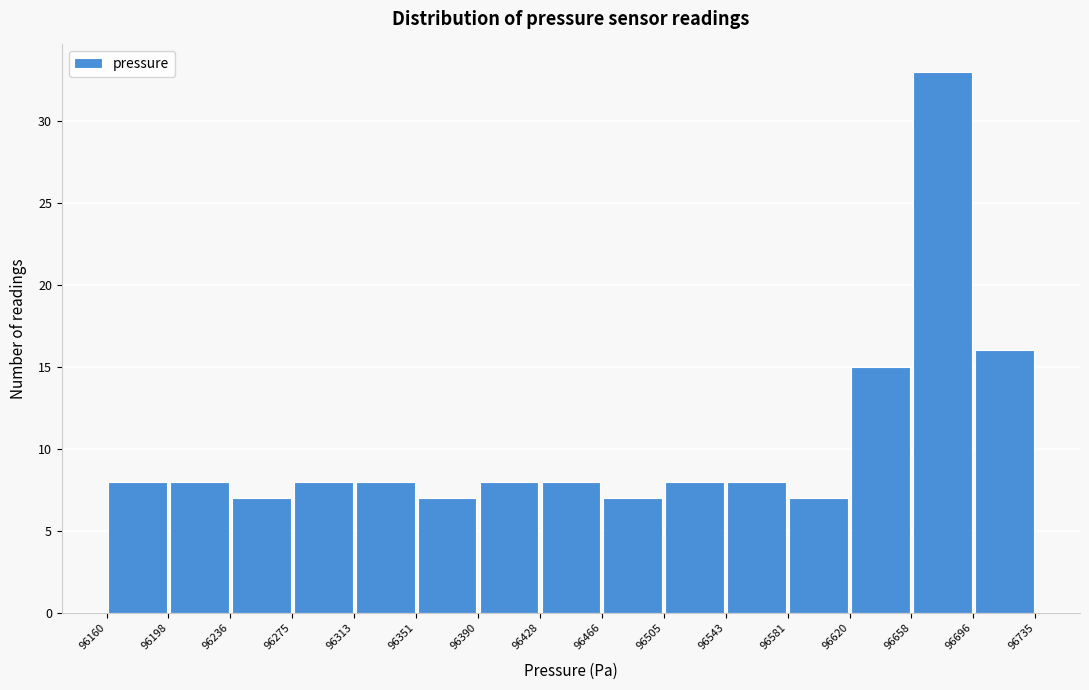

Reading left to right, transcribe this chart: for each bar, give the range it covers on the x-axis and its height. The values are not printed on the chart, so give them approximately, as read against the axis.

96160 to 96198: 8
96198 to 96236: 8
96236 to 96275: 7
96275 to 96313: 8
96313 to 96351: 8
96351 to 96390: 7
96390 to 96428: 8
96428 to 96466: 8
96466 to 96505: 7
96505 to 96543: 8
96543 to 96581: 8
96581 to 96620: 7
96620 to 96658: 15
96658 to 96696: 33
96696 to 96735: 16